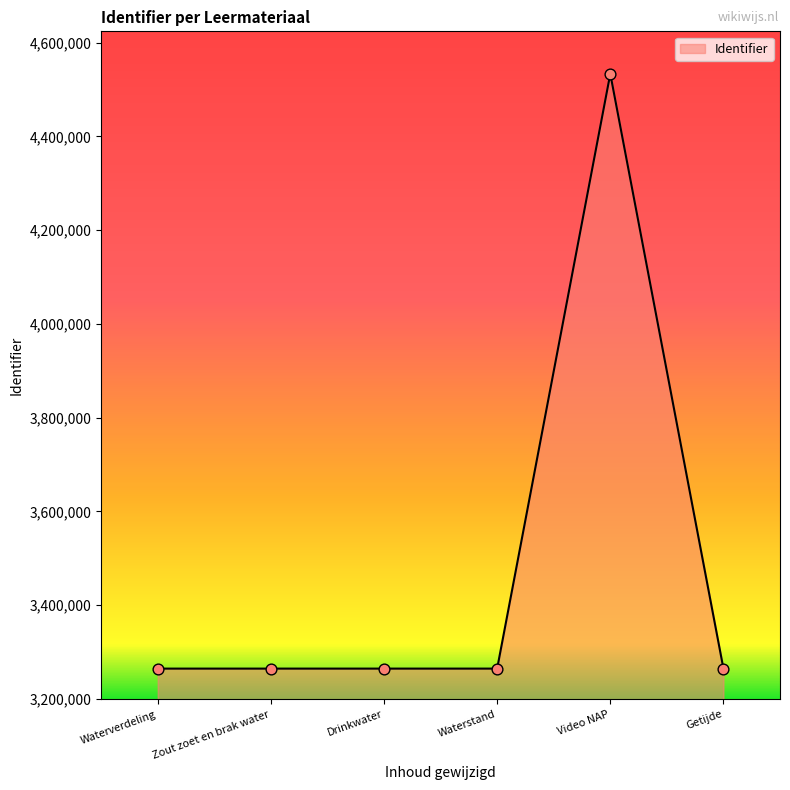

What is the change in value from Zout zoet en brak water to Video NAP?

+1269068